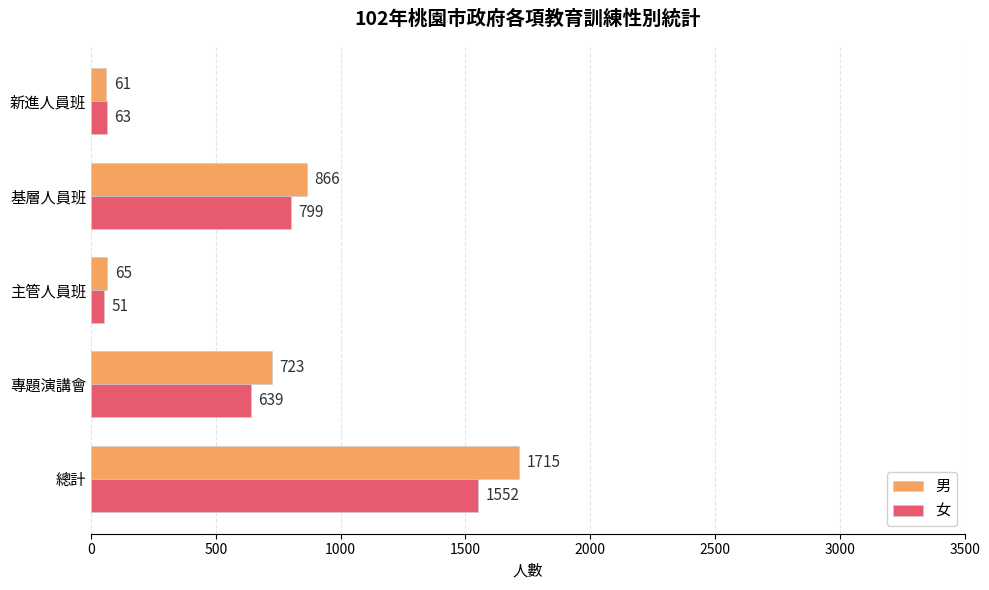

How many categories are shown in the chart?

5